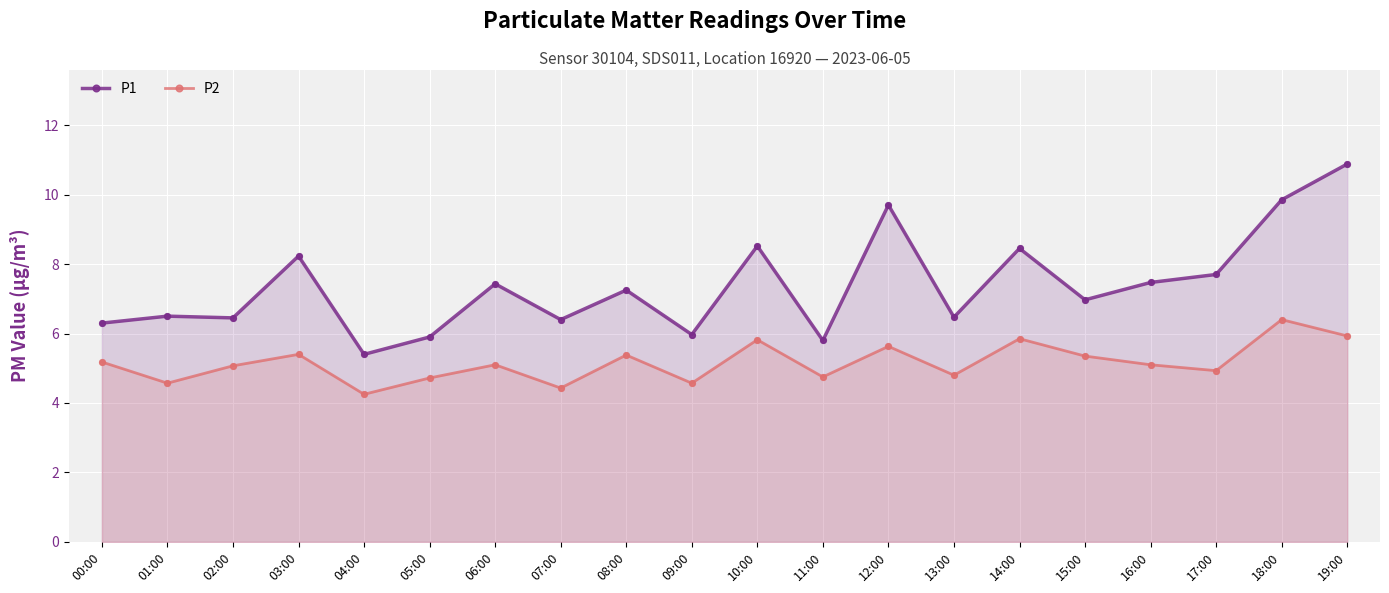

Which series reaches the maximum Y coordinate?

P1